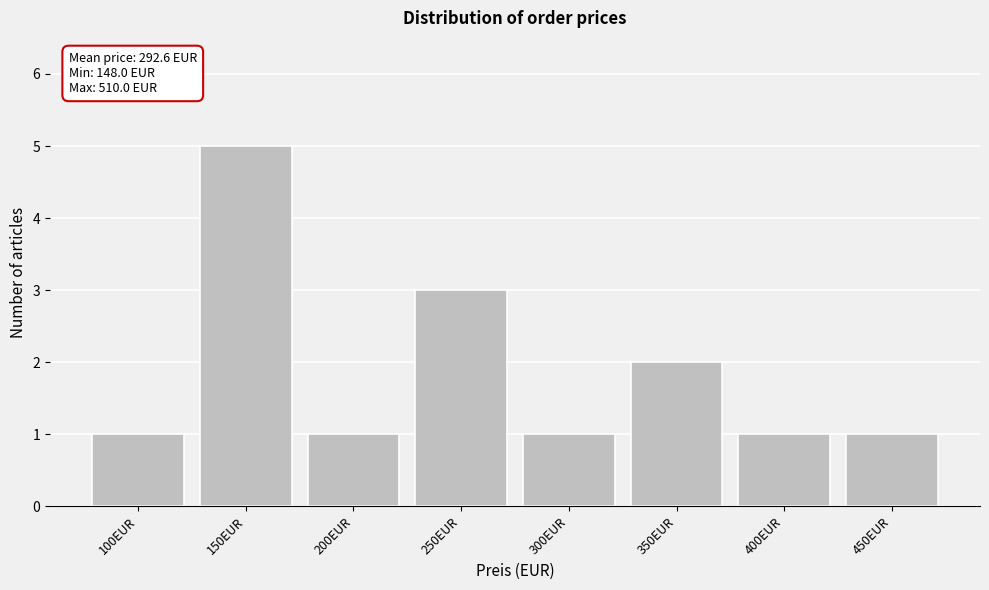

Reading left to right, list all the values displayed in this chart.

1	5	1	3	1	2	1	1